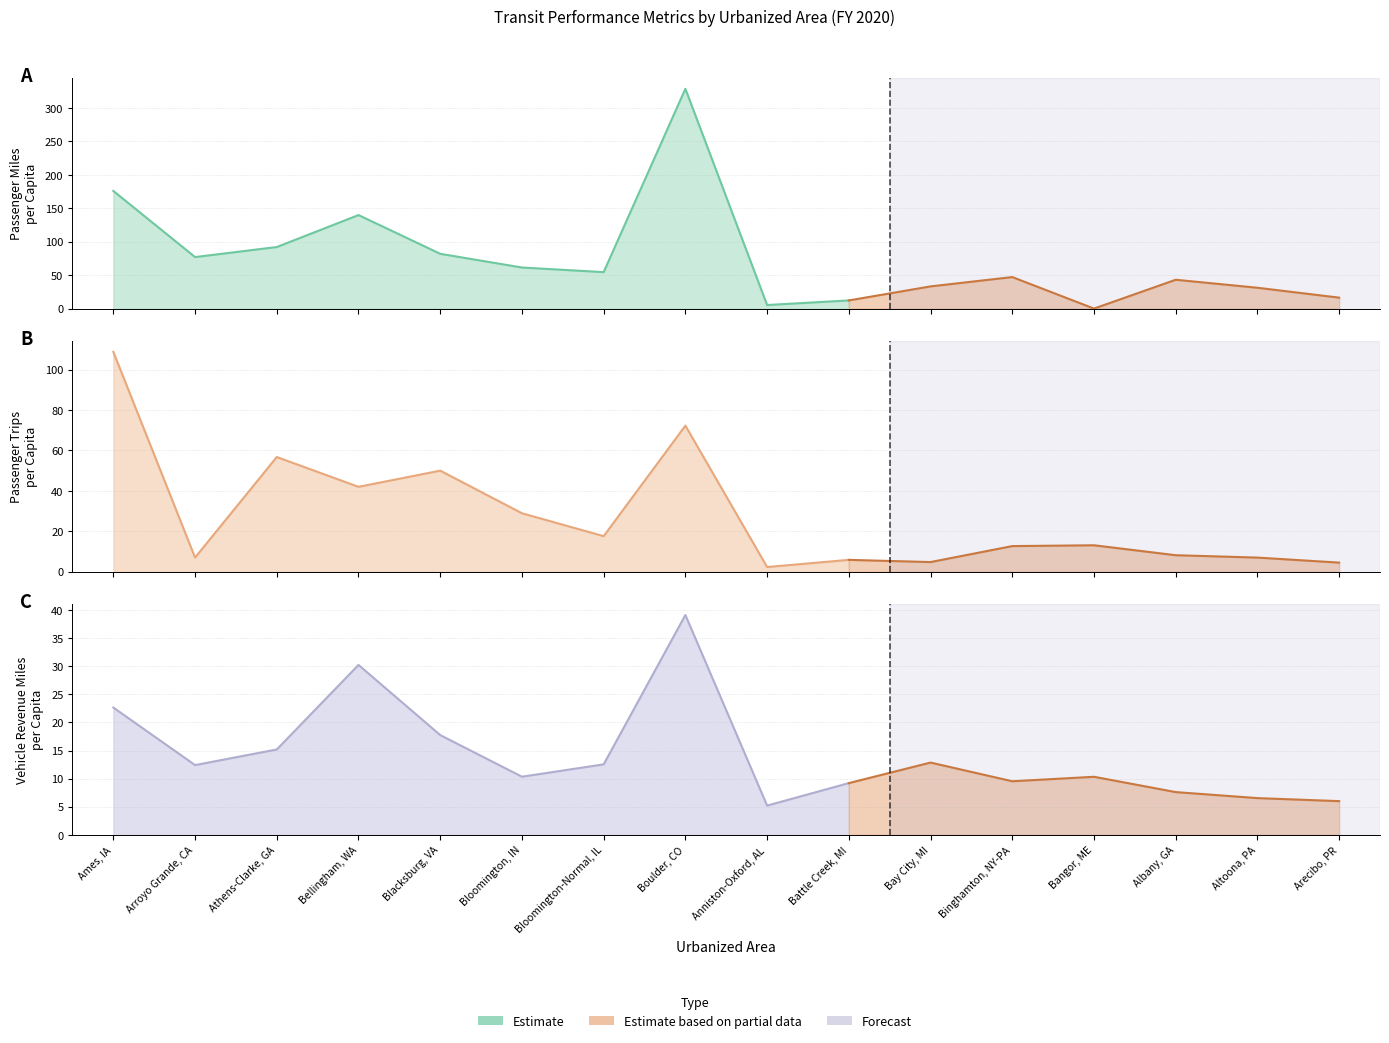

At Boulder, CO, list the series in order from smallest to largest.

Vehicle Revenue Mile per Capita, Passenger Trips per Capita, Passenger Miles per Capita